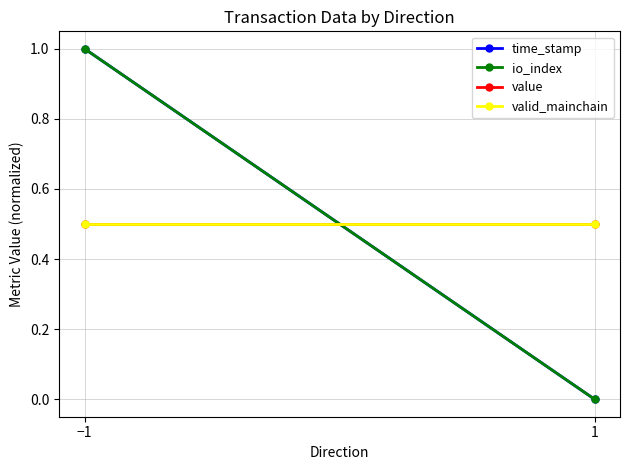

The time_stamp series shows 0.0 at 1. True or false?

True